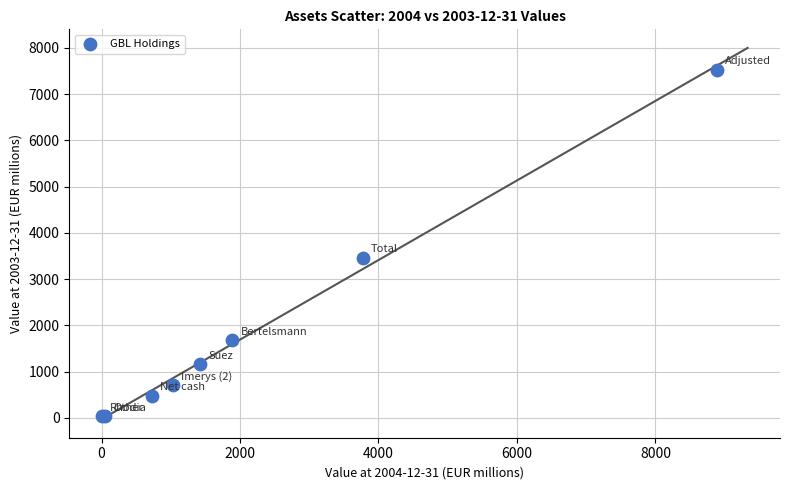

What Y value in the scatter plot is closest to 3779?

3462